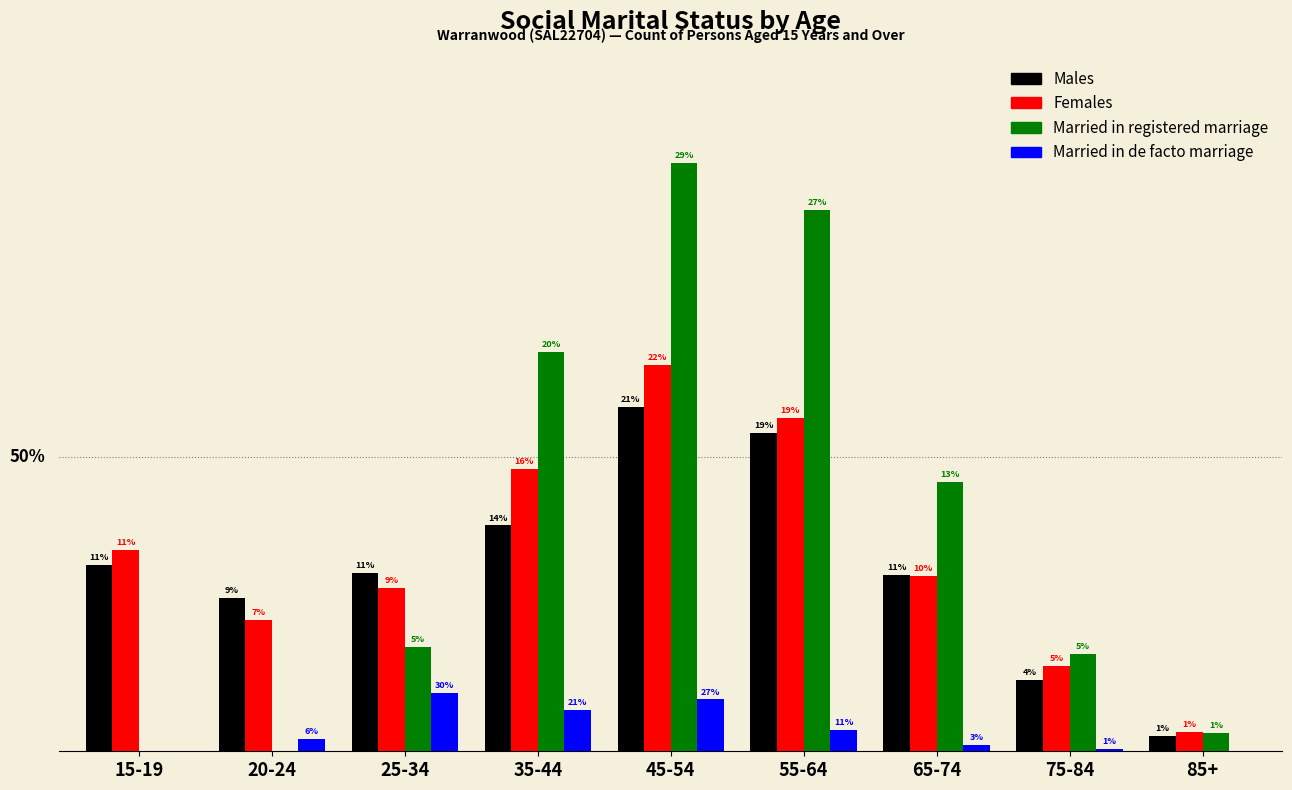

What are all the series names shown in the legend?

Males, Females, Married in registered marriage, Married in de facto marriage